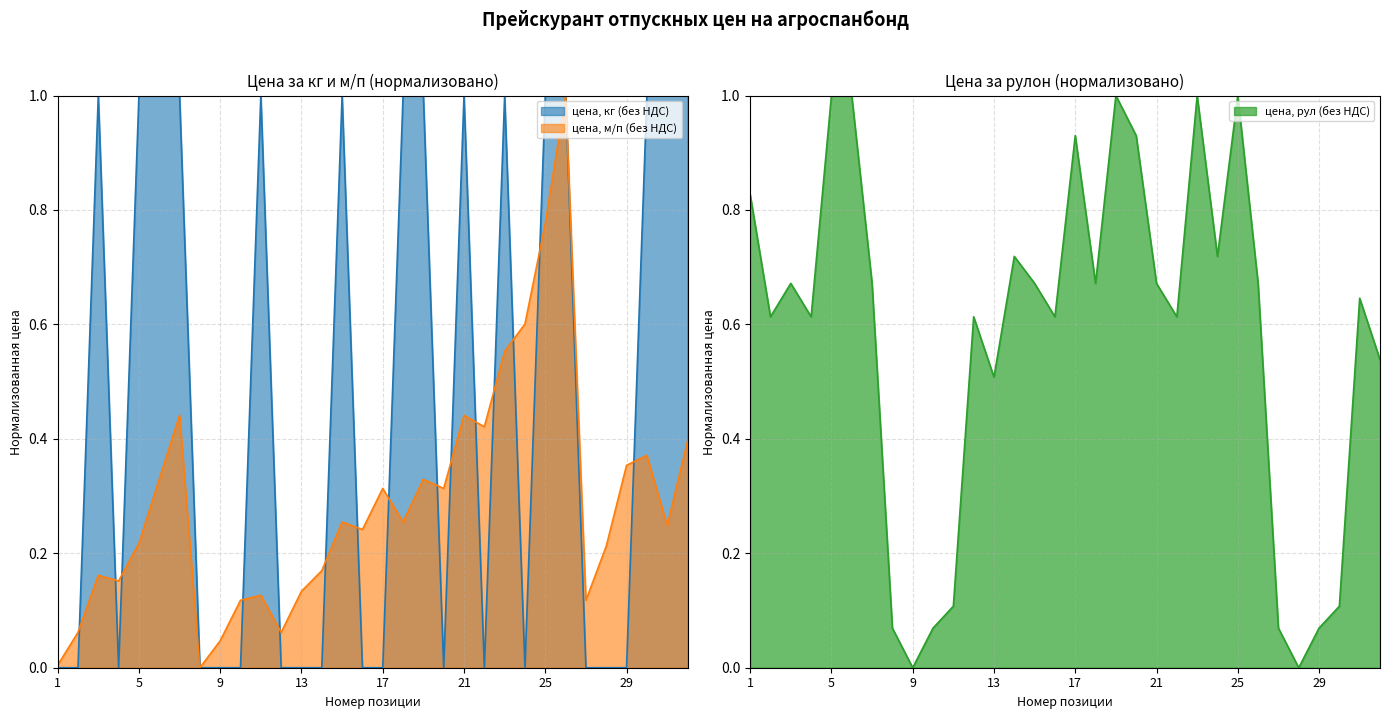

What is the value of the цена, м/п (без НДС) point at the 25th from the left?

0.8